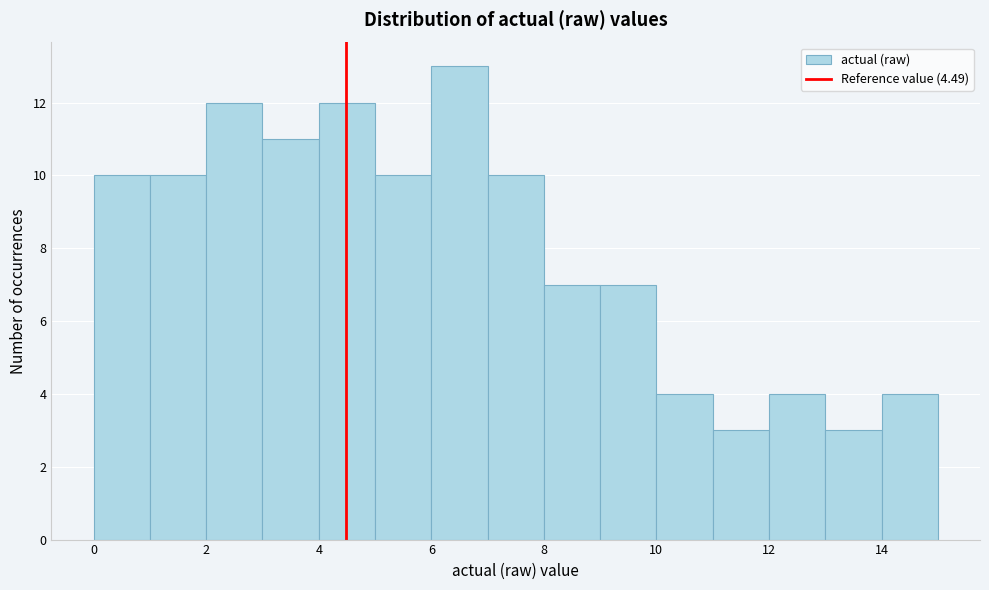

Reading left to right, list every bar in this chart as the range it spans on the x-axis followed by its height. Neither the bar edges nor the heights are printed on the chart, so give them approximately, as read against the axes.

0 to 1: 10
1 to 2: 10
2 to 3: 12
3 to 4: 11
4 to 5: 12
5 to 6: 10
6 to 7: 13
7 to 8: 10
8 to 9: 7
9 to 10: 7
10 to 11: 4
11 to 12: 3
12 to 13: 4
13 to 14: 3
14 to 15: 4